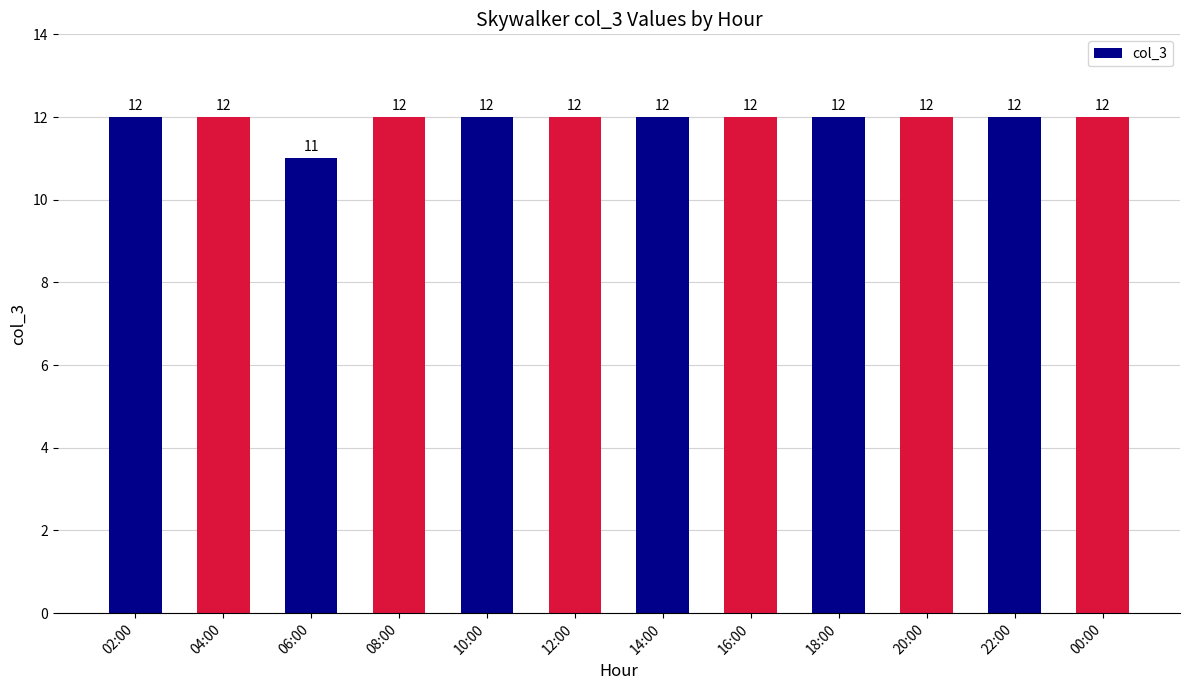

Is it true that the value at 14:00 is 12?

True